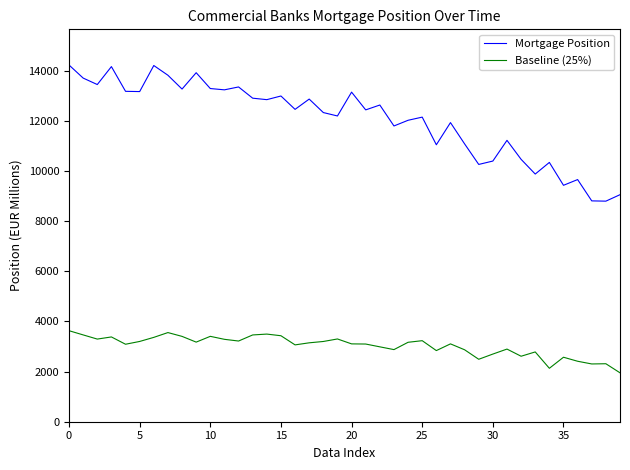

True or false: Baseline (25%) and Mortgage Position intersect in this chart.

False